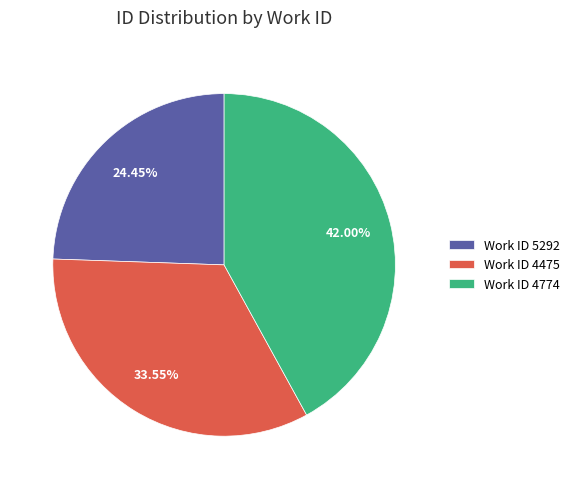

Rank the categories by value from highest to lowest.

Work ID 4774, Work ID 4475, Work ID 5292